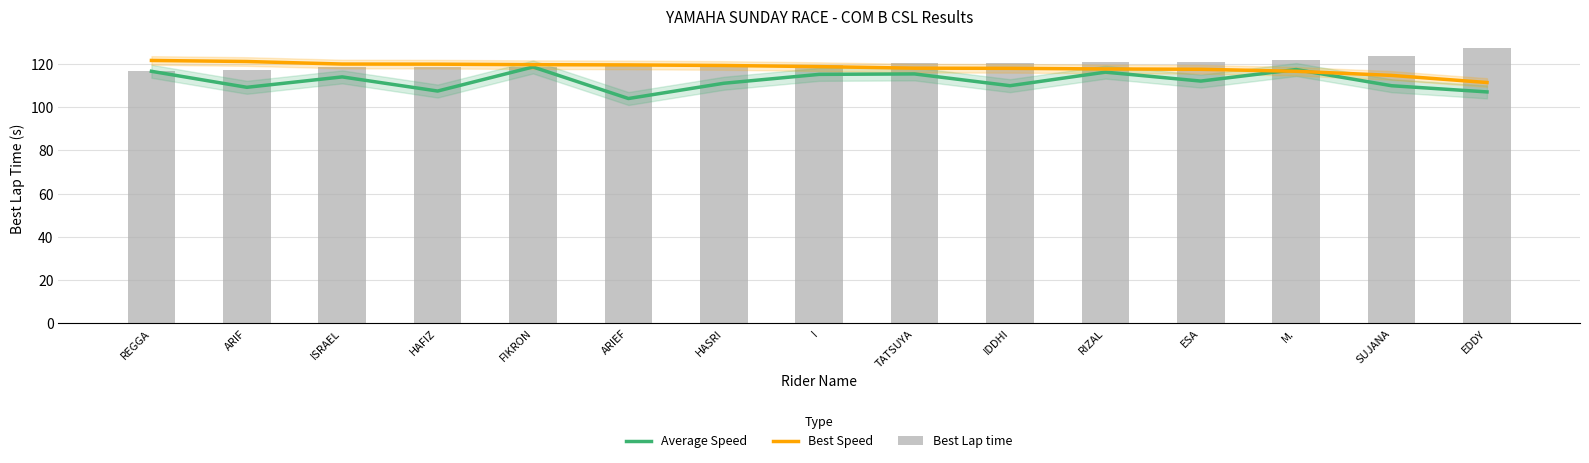

What is the highest value of the Best Lap time series?

127.6